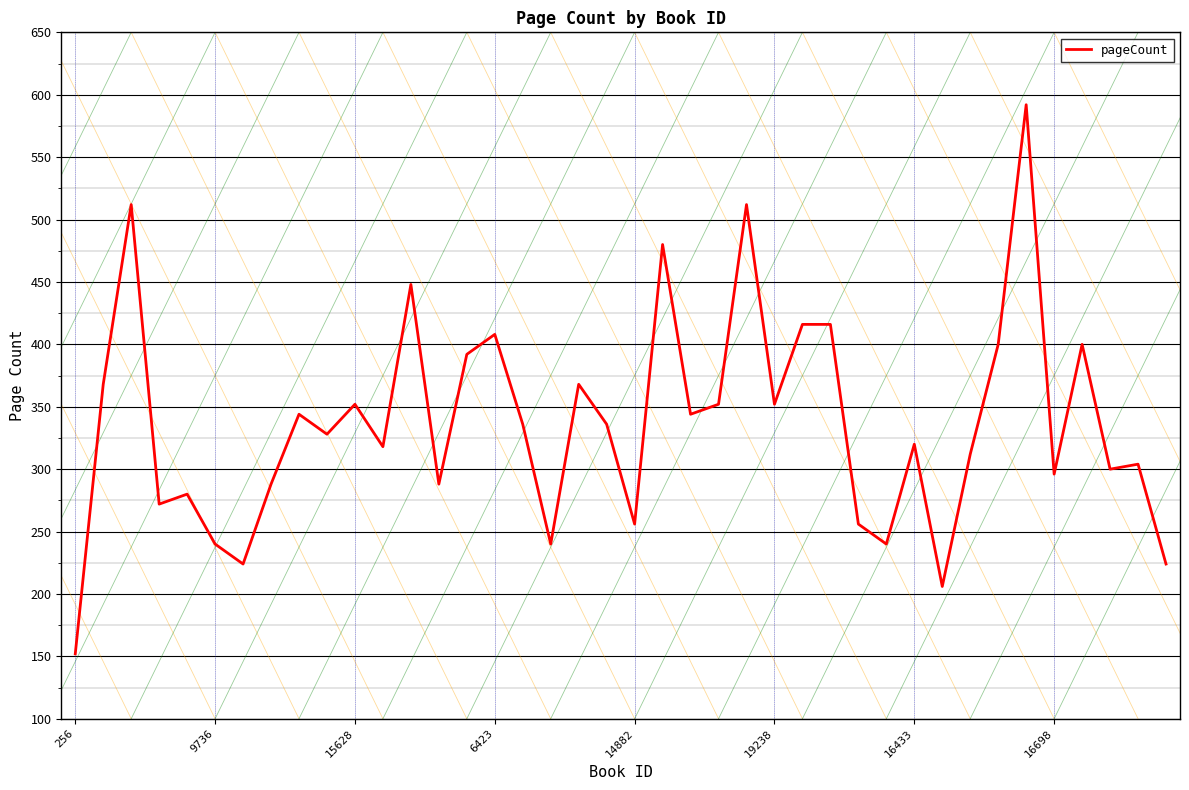

What is the minimum value shown in the chart?

152